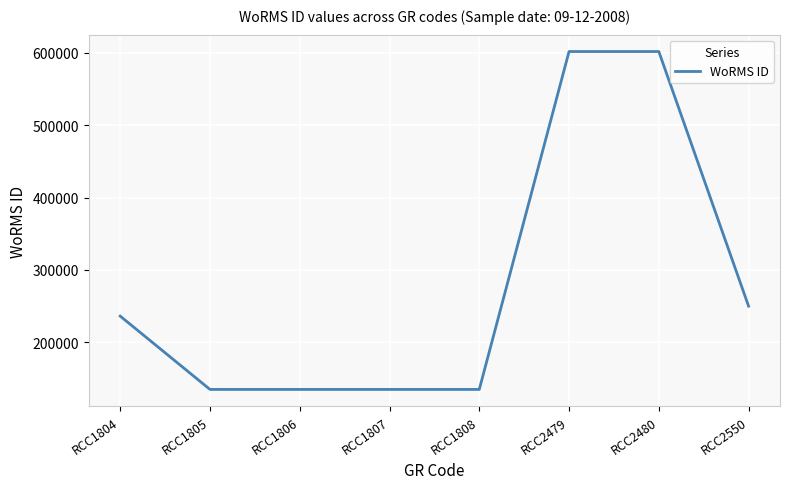

What is the maximum value shown in the chart?

601993